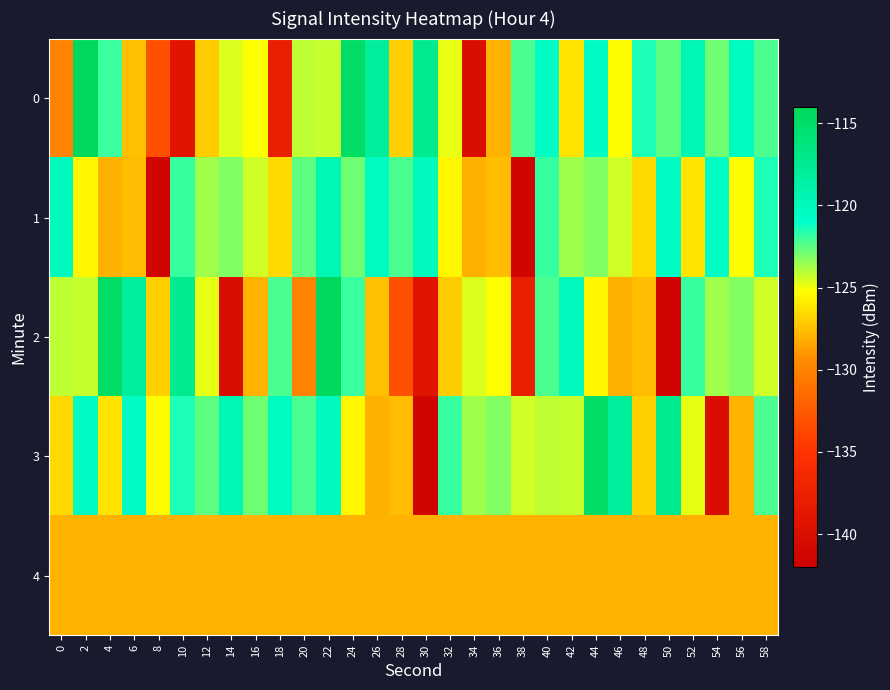

Rank the series at 12 from lowest to highest value.

4, 0, 2, 1, 3